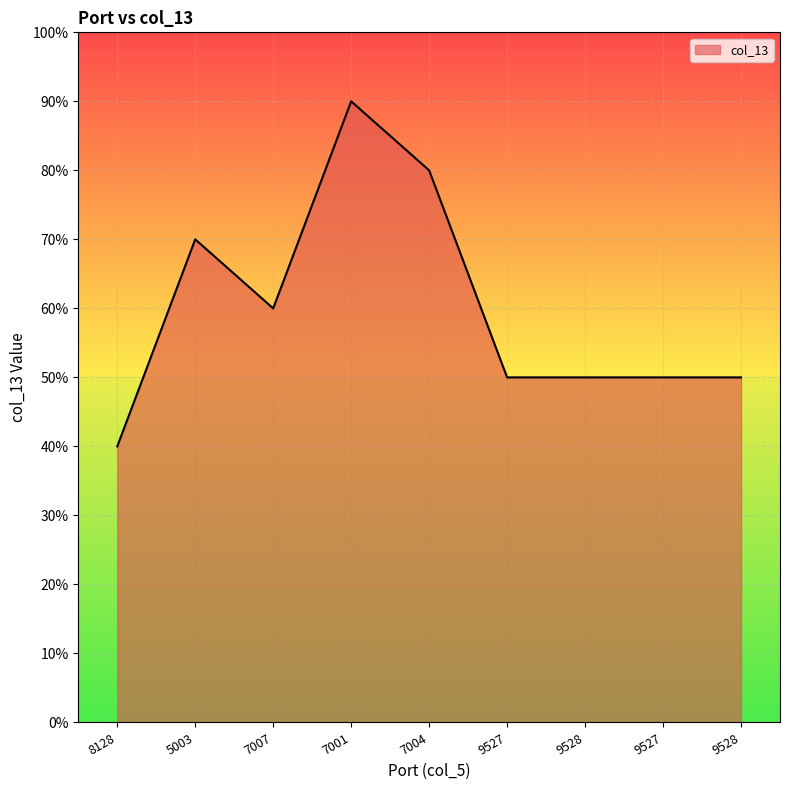

Does the chart display data point markers on the line(s)?

No